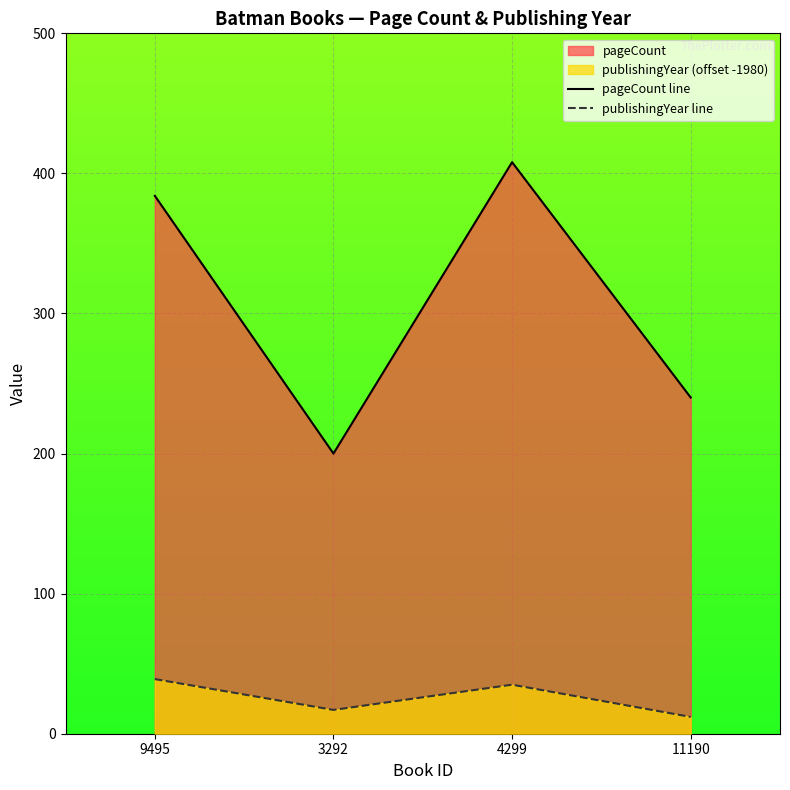

Which series changed the most between 4299 and 11190?

pageCount line